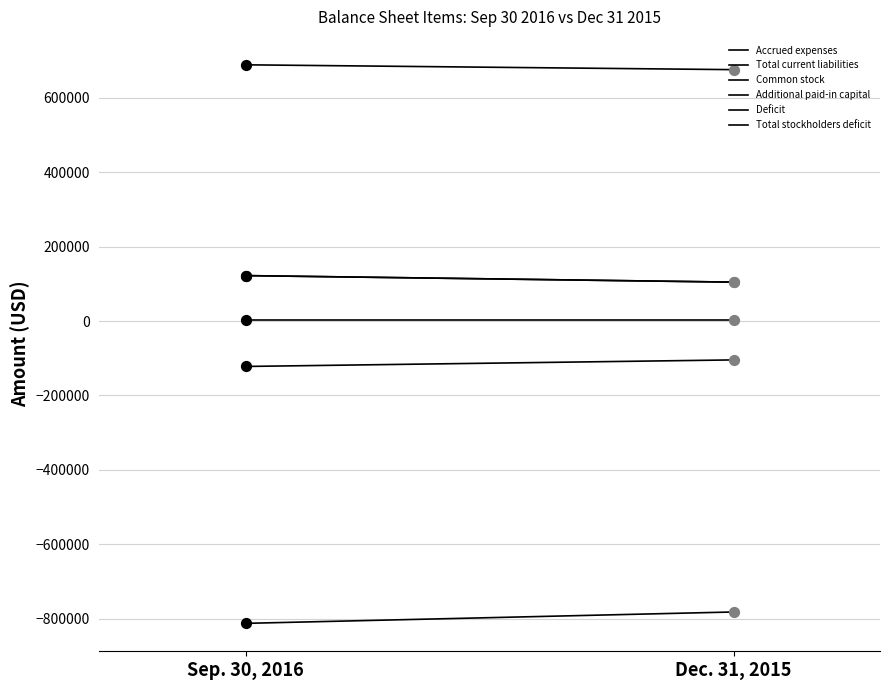

At how many categories does at least one series exceed -96267?

2